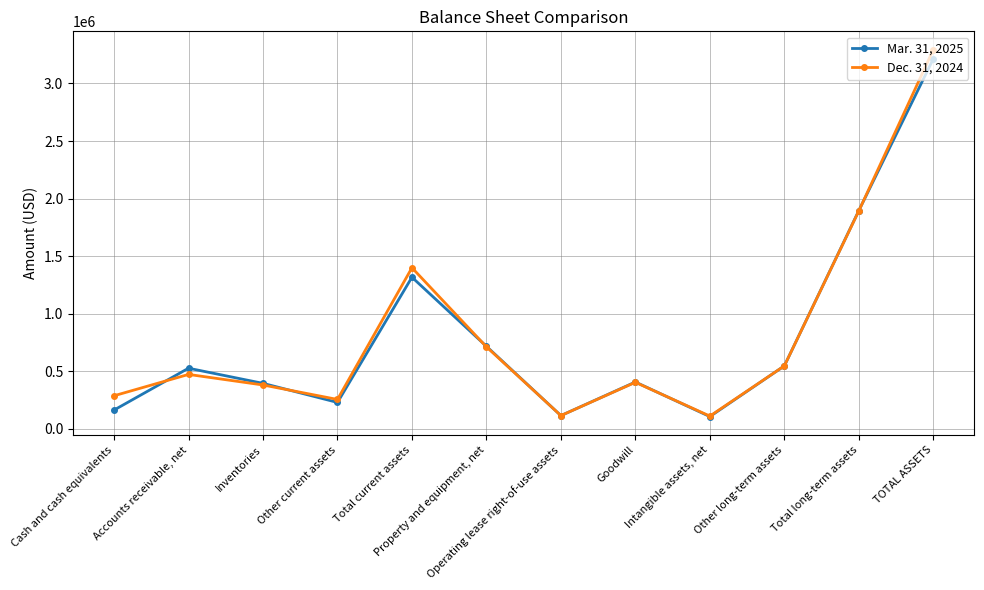

The value of Mar. 31, 2025 at Inventories is 114965. True or false?

False